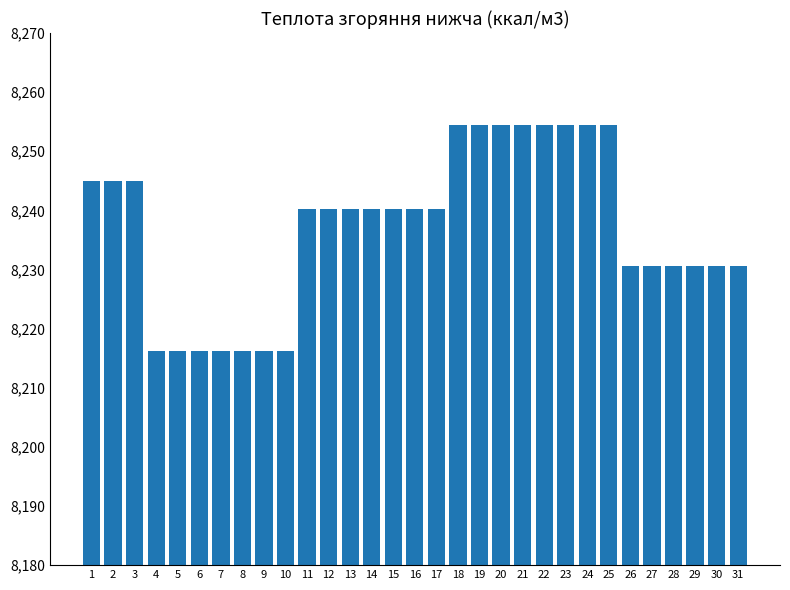

What is the difference between the second highest and minimum values?

38.2